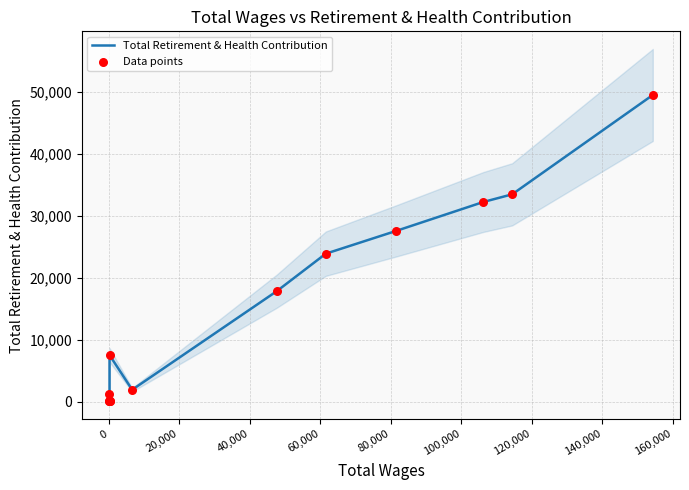

Which series has the largest total across all categories?

Total Retirement & Health Contribution